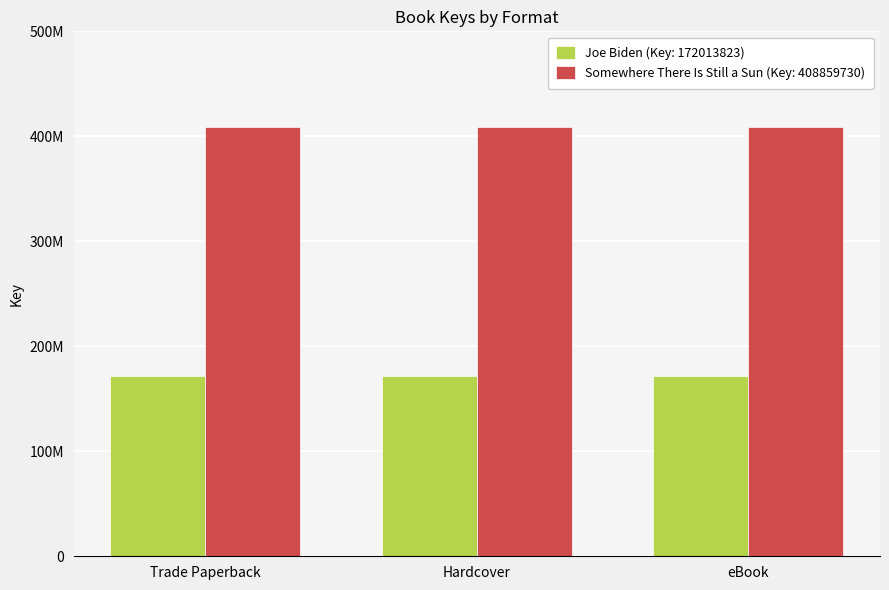

At which category is the sum across all series the highest?

Trade Paperback